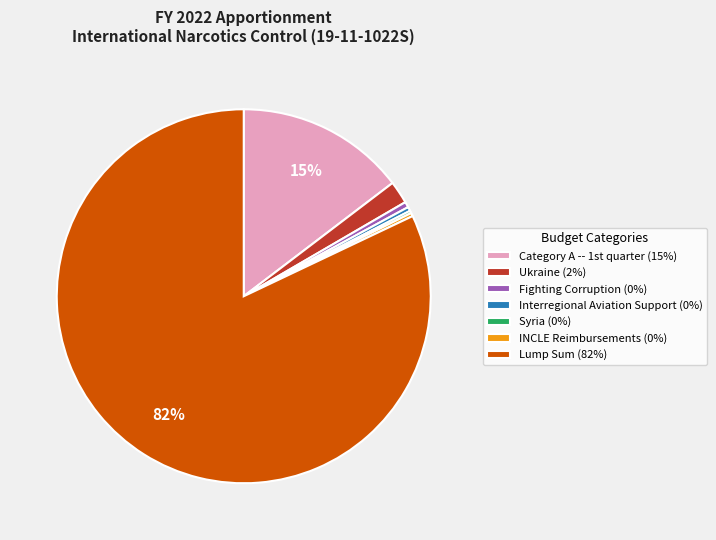

Which category accounts for the majority?

Lump Sum